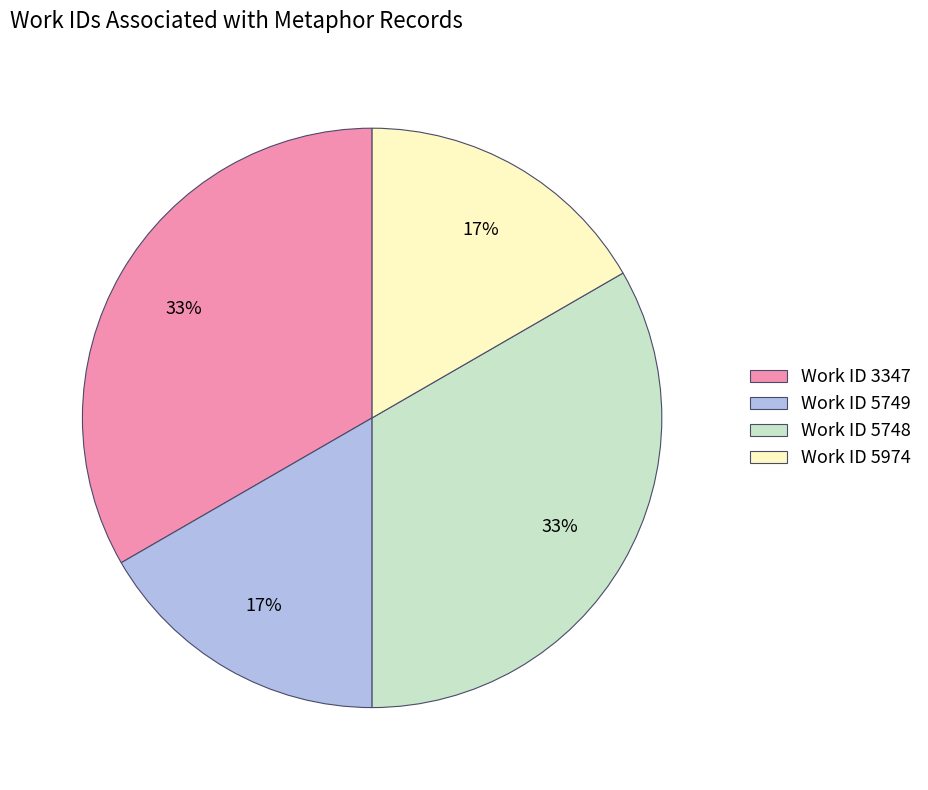

Approximately how many times larger is the value at Work ID 5974 compared to Work ID 3347?

0.5